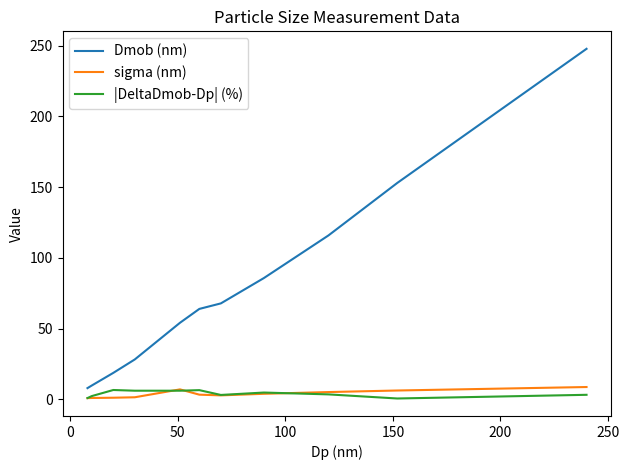

True or false: sigma (nm) and Dmob (nm) intersect in this chart.

False